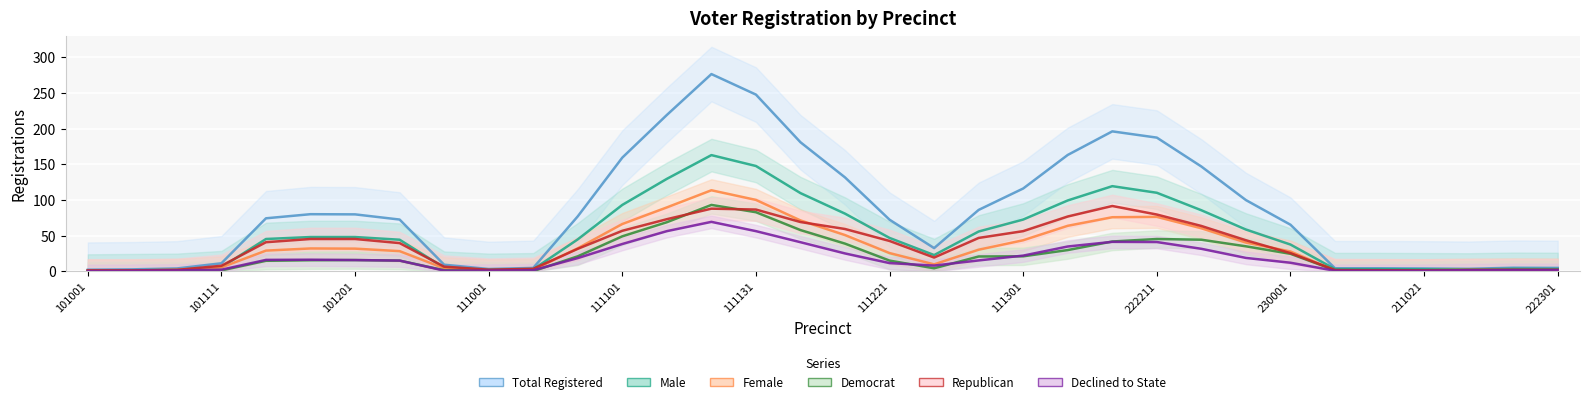

Is this an area chart (filled region under the line)?

No